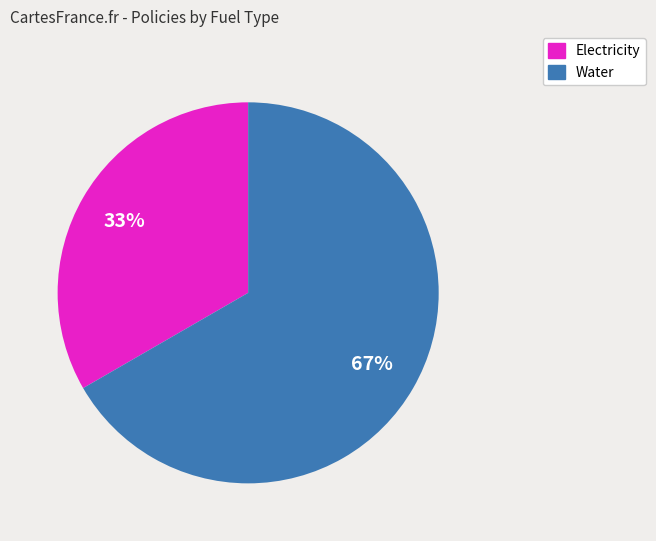

Is it true that Electricity is 48% of the pie?

False